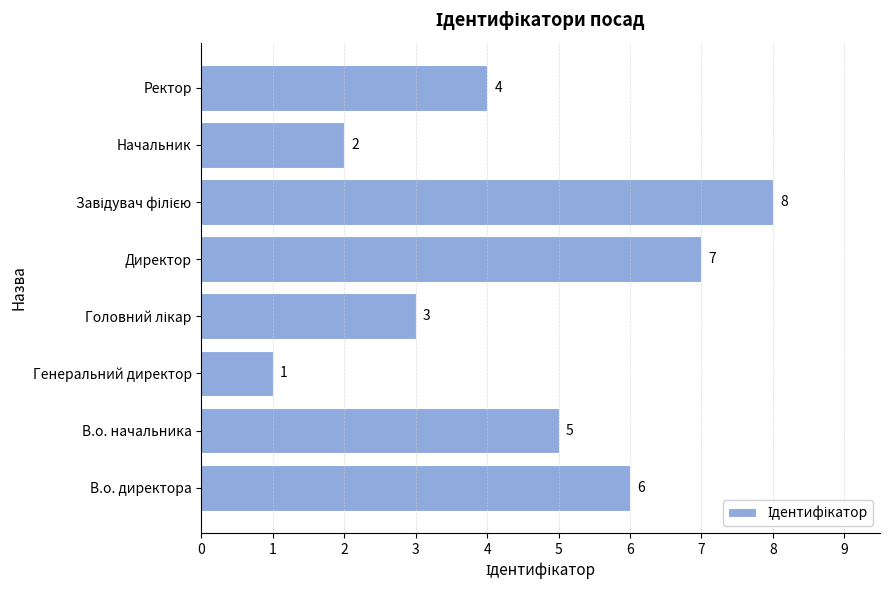

What is the change in value from В.о. директора to Начальник?

-4